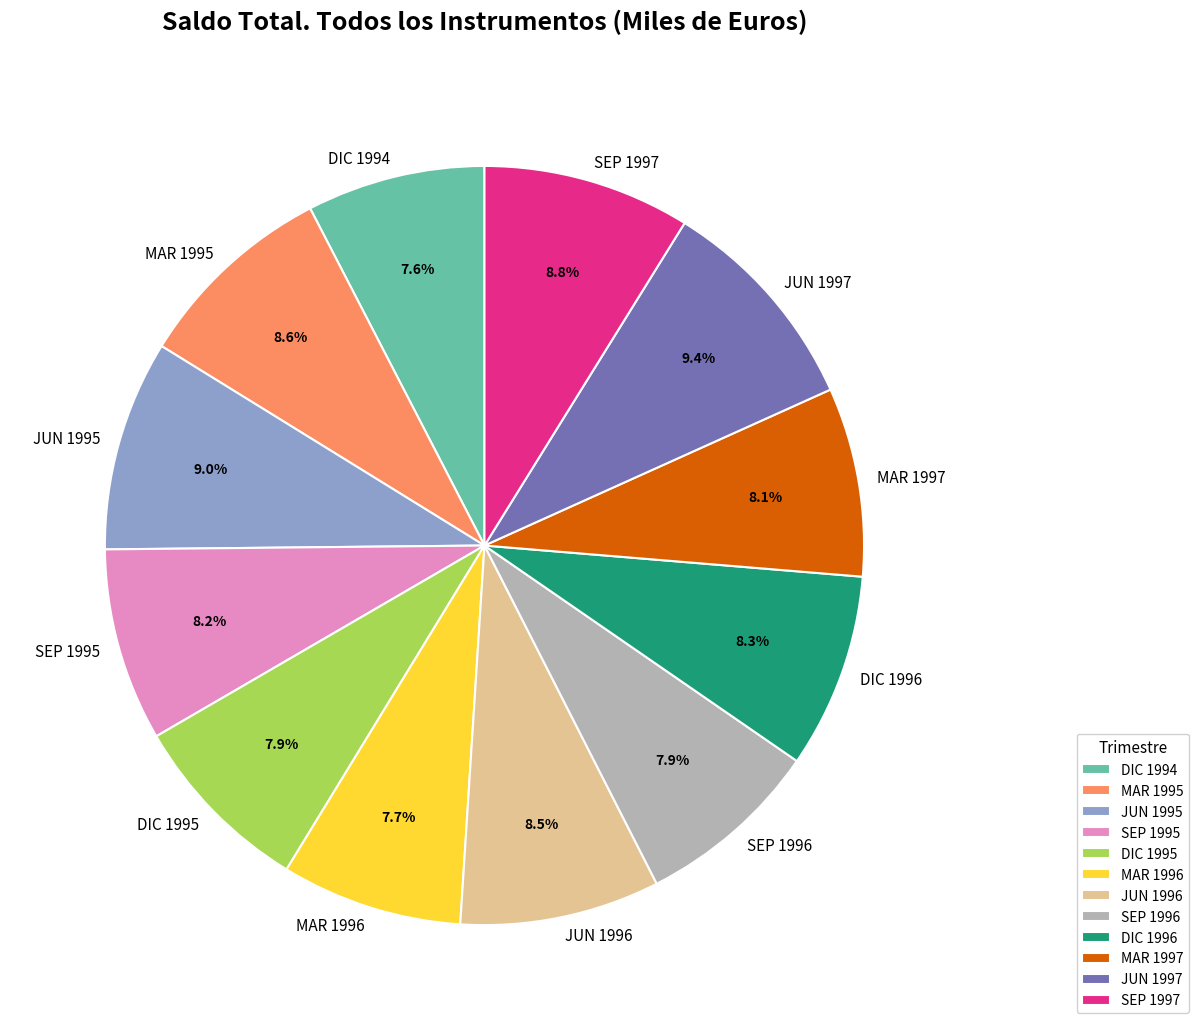

How many slices are in this pie chart?

12